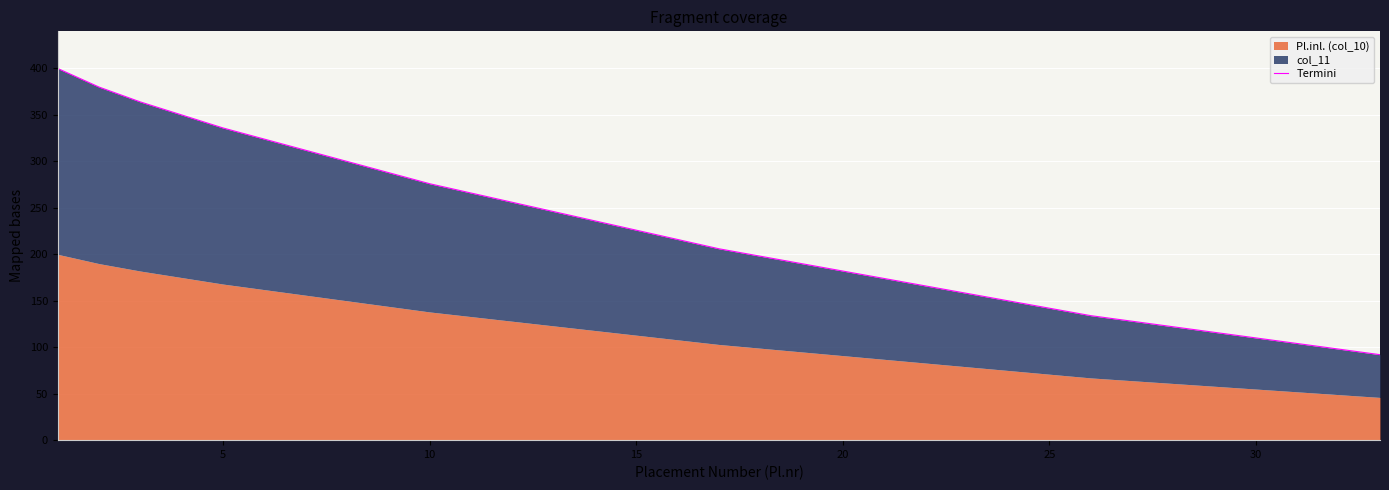

The value at 15 is 317. True or false?

False